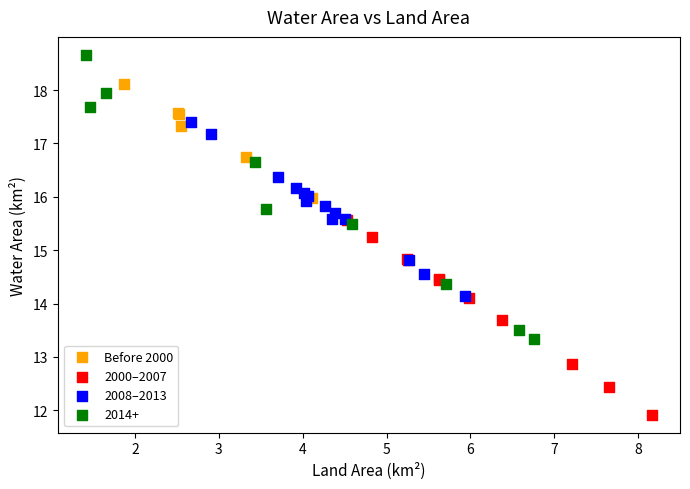

Which series reaches the minimum Y coordinate?

2000–2007